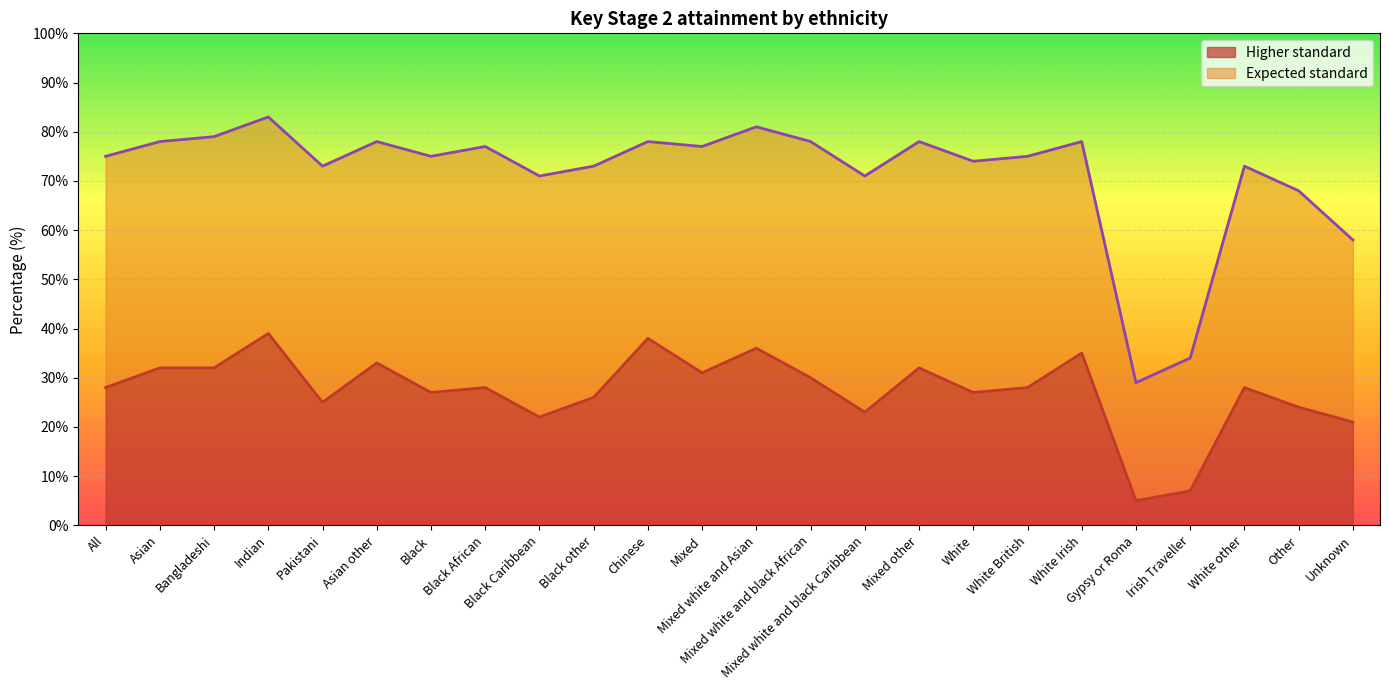

At which category does the chart reach its peak across all series?

Indian